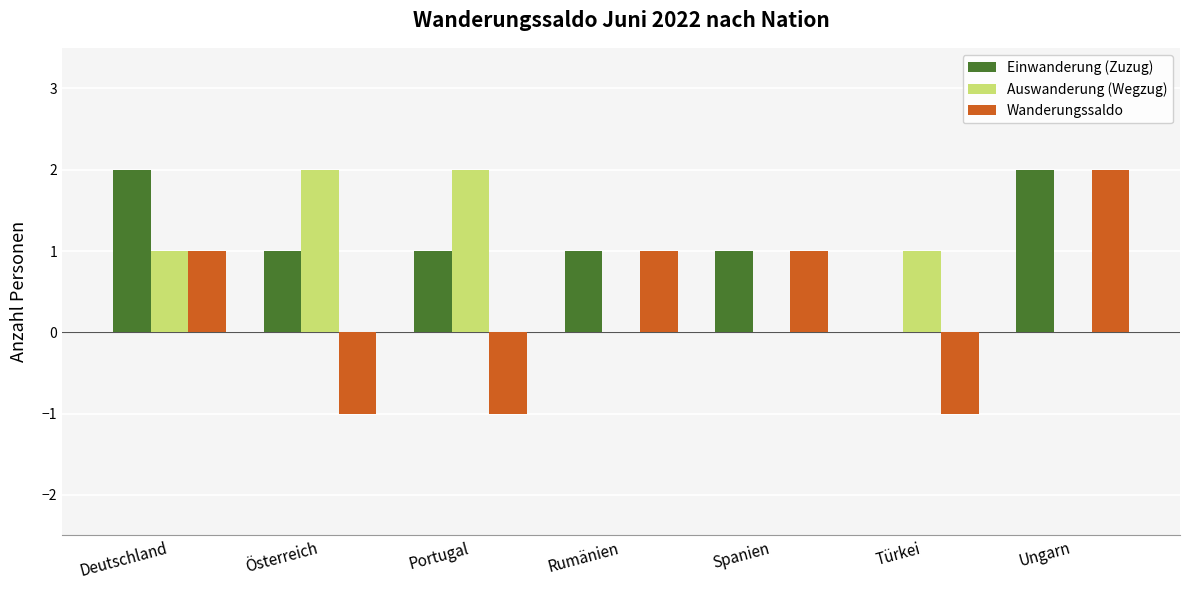

What is the sum of all Auswanderung (Wegzug) values?

6